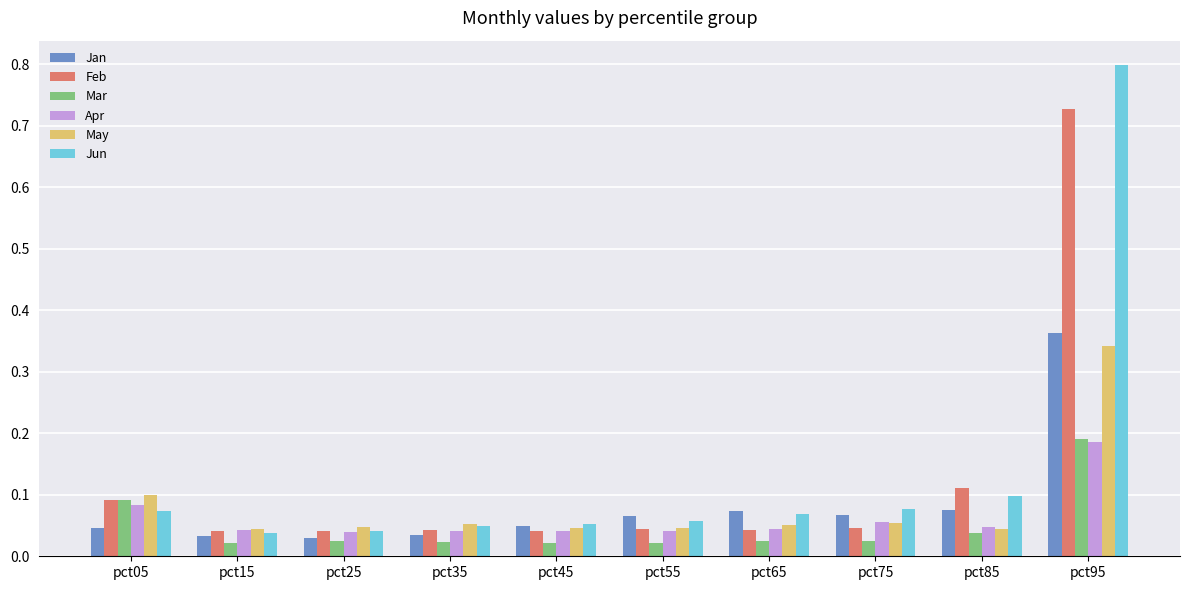

The May series shows 0.2 at pct95. True or false?

False